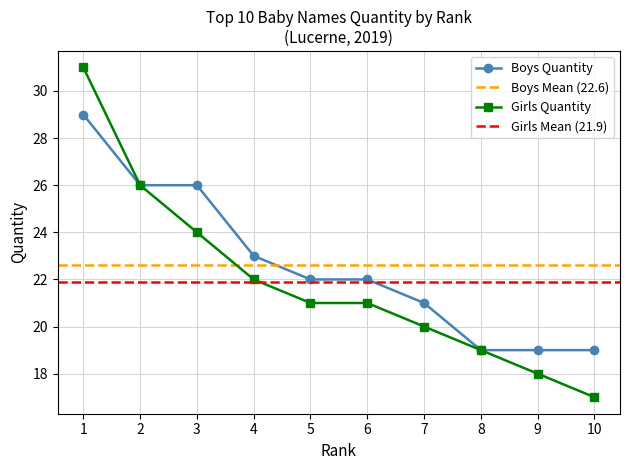

Which series has the largest total across all categories?

Boys Quantity